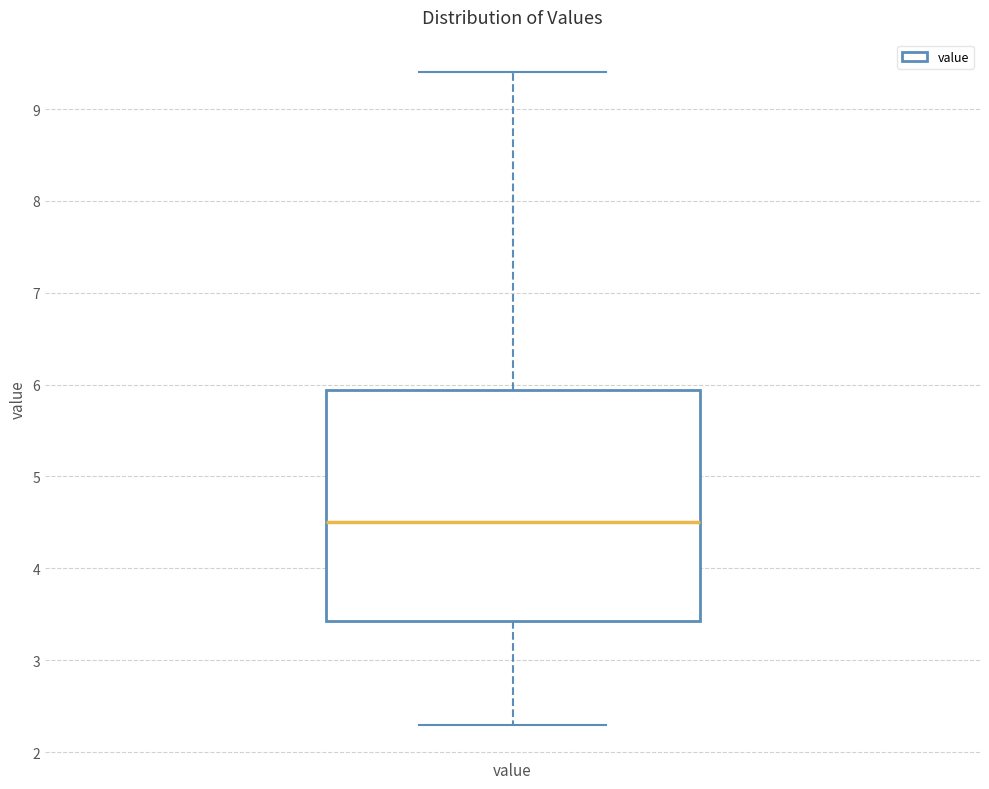

Where does the upper whisker of the box for value end on the y-axis? The values are not printed on the chart, so give them approximately, as read against the axis.

9.4